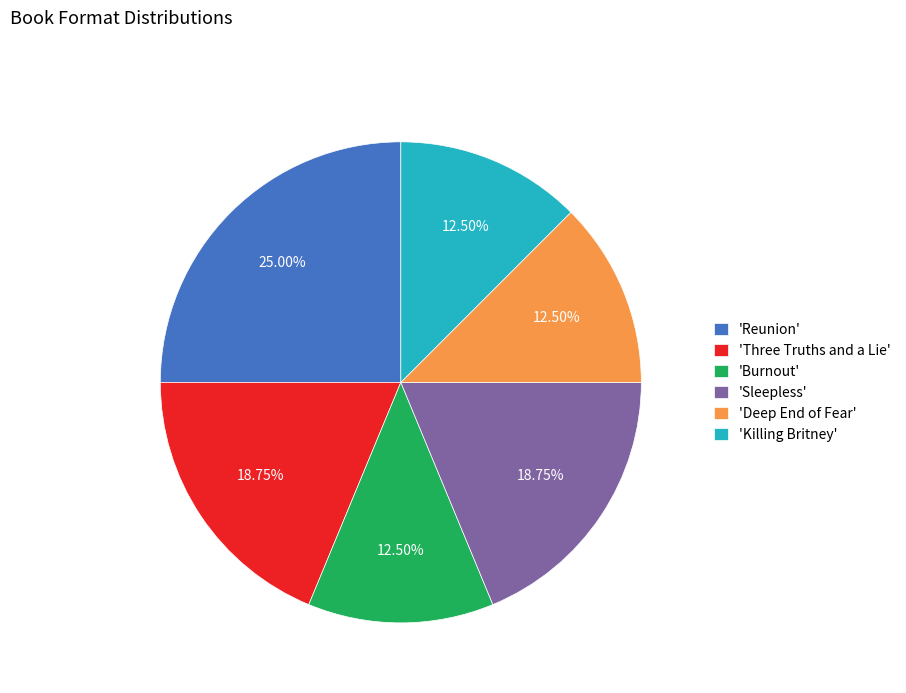

To the nearest percent, what is the average slice percentage?

17%